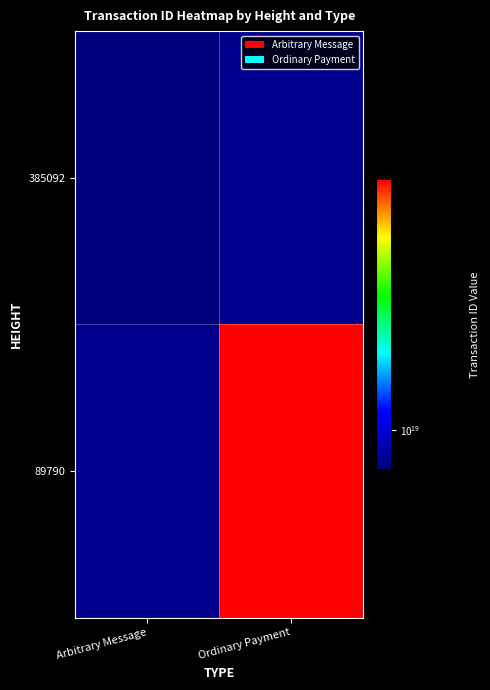

Which series has the widest spread of values?

89790